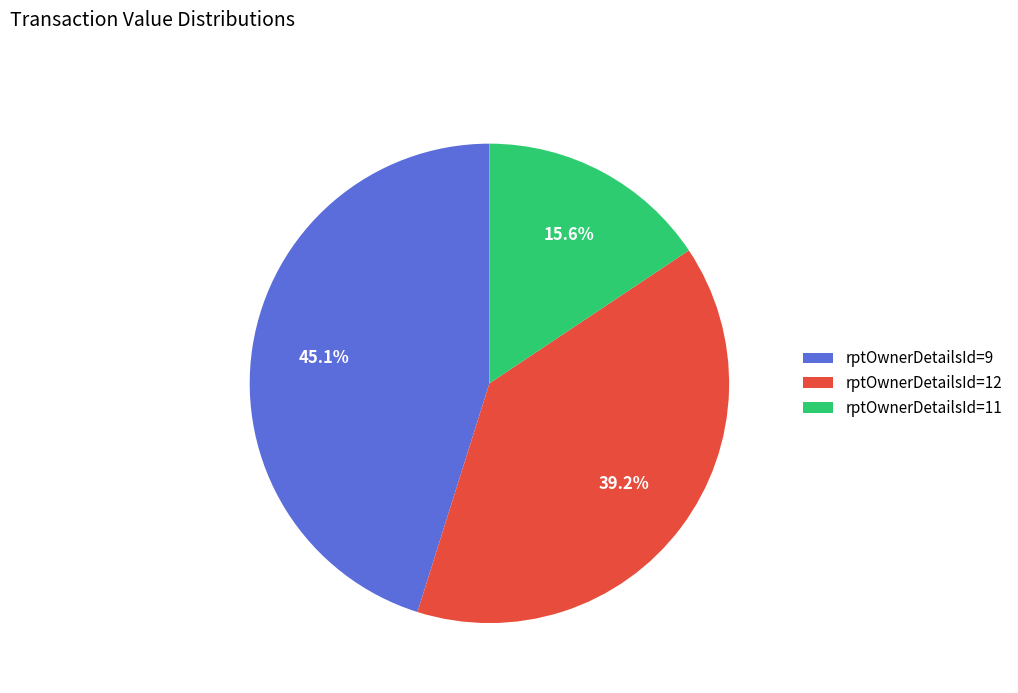

How many segments does this pie chart have?

3